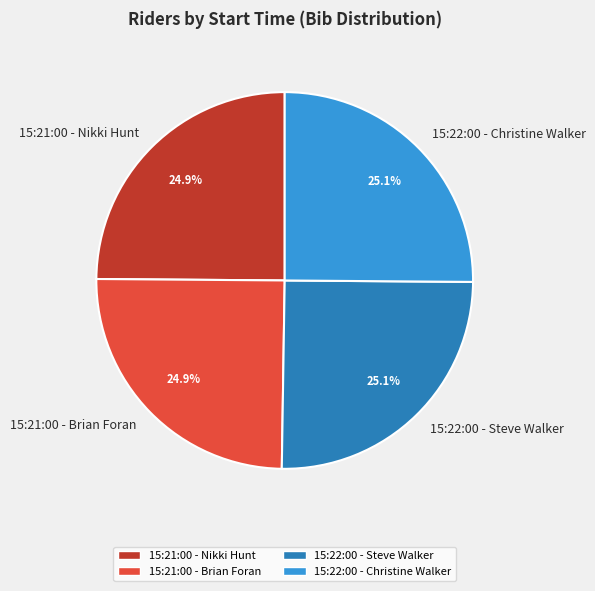

Is 15:21:00 - Brian Foran the majority of the pie?

No